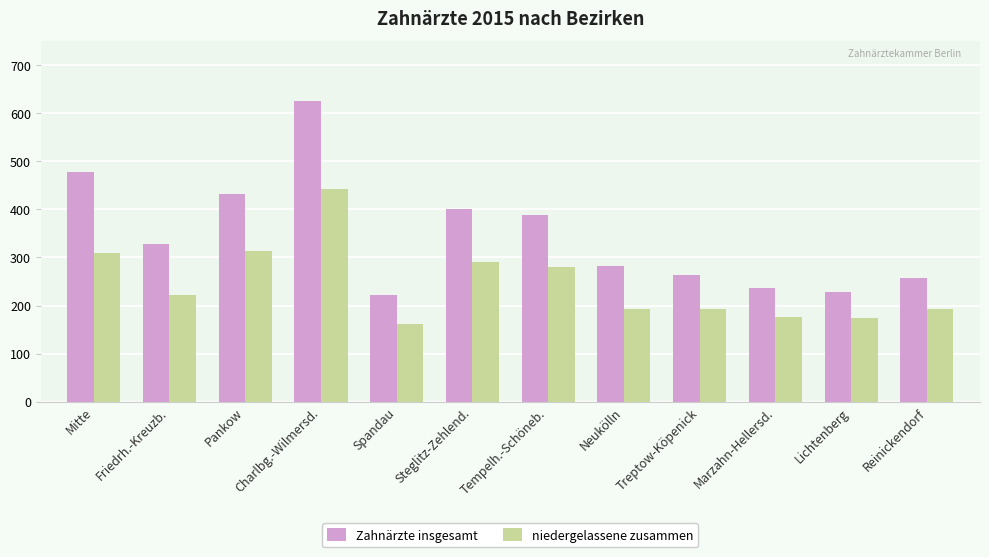

How many data points does each series have?

12